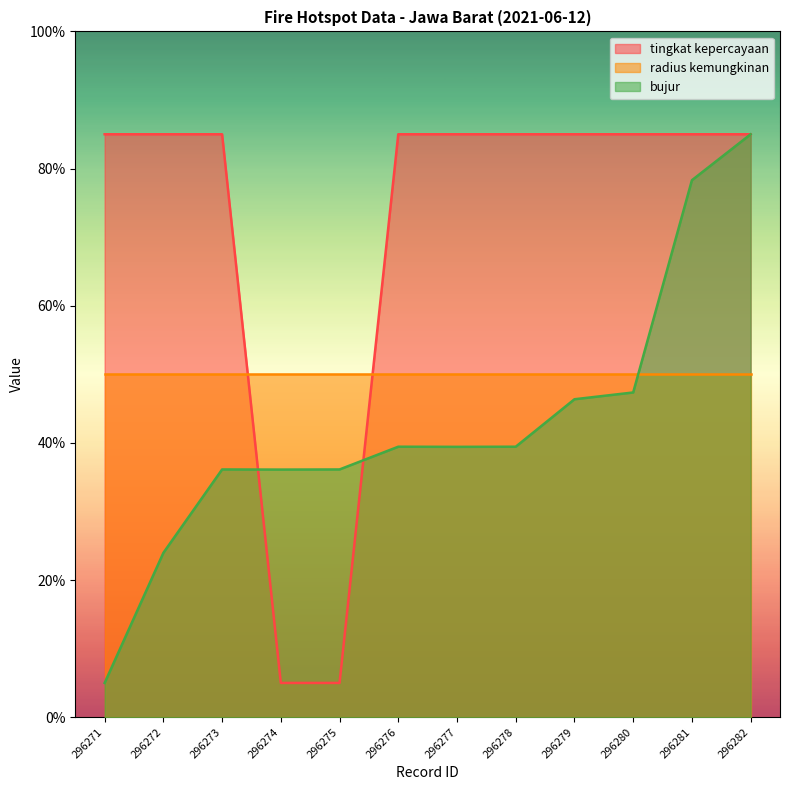

True or false: bujur has more than 1 interior local peaks.

True